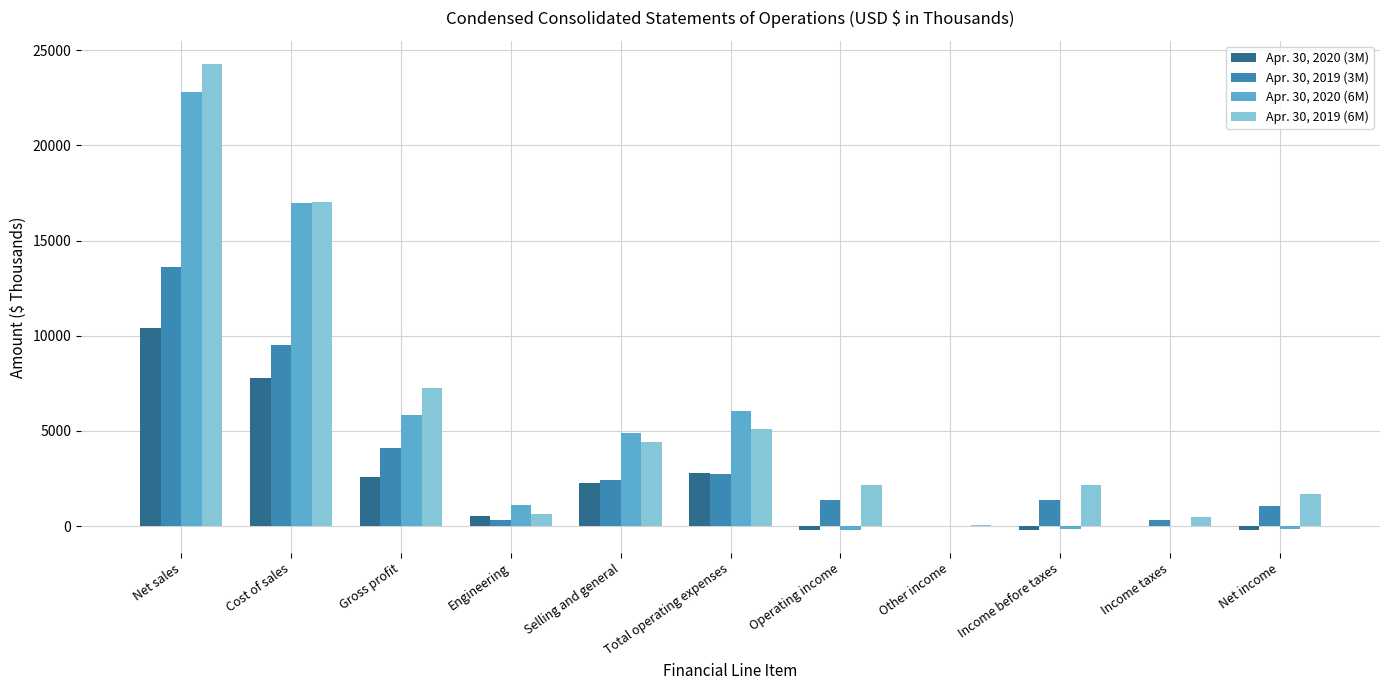

What is the maximum value shown in the chart?

24273